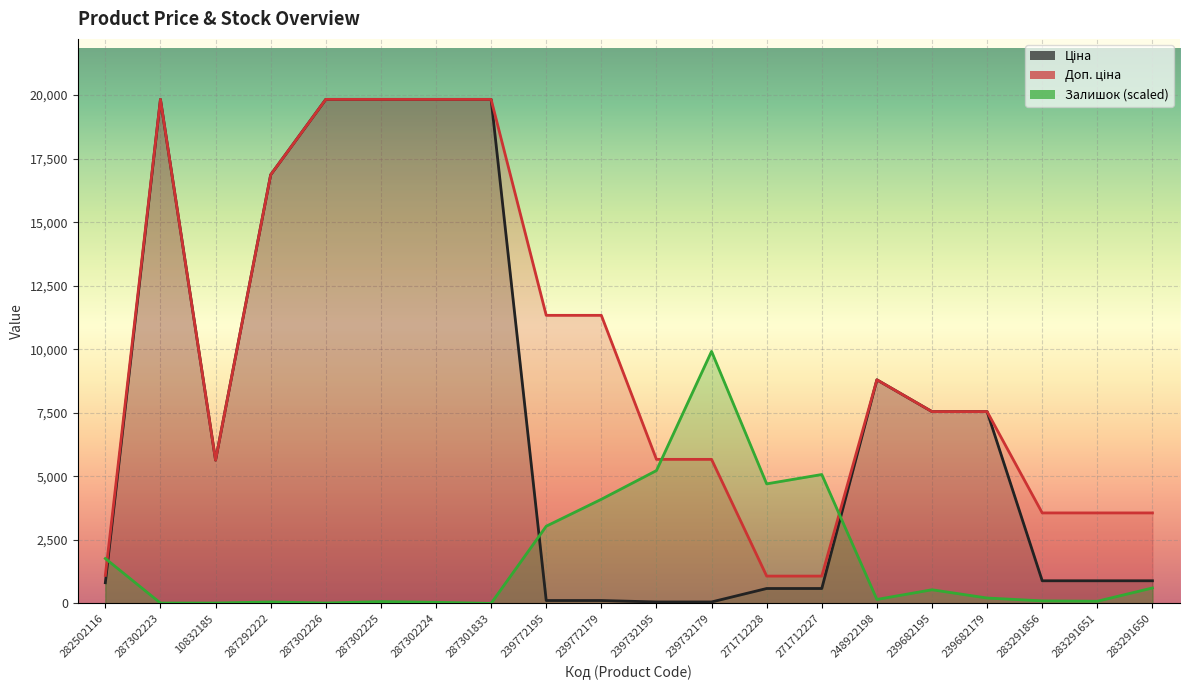

What is the maximum value shown in the chart?

19831.1